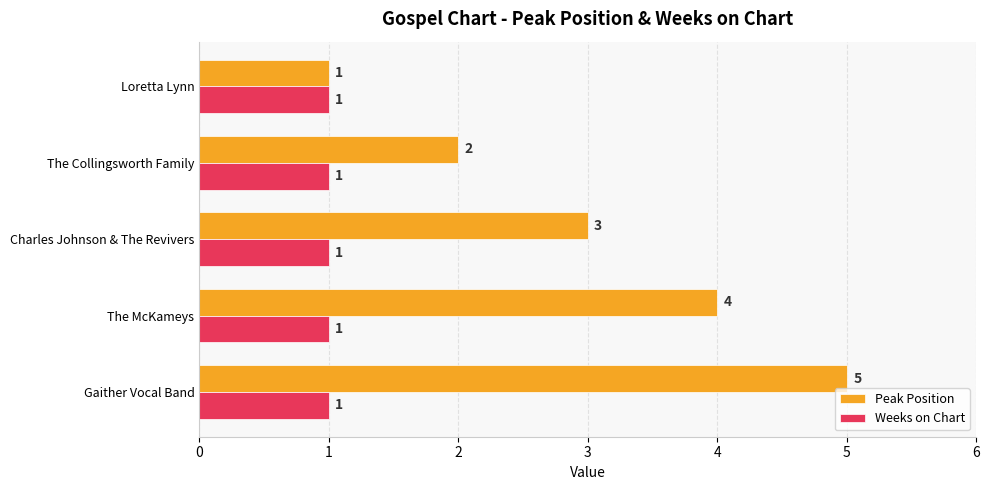

Rank the series by their average value, from lowest to highest.

Weeks on Chart, Peak Position